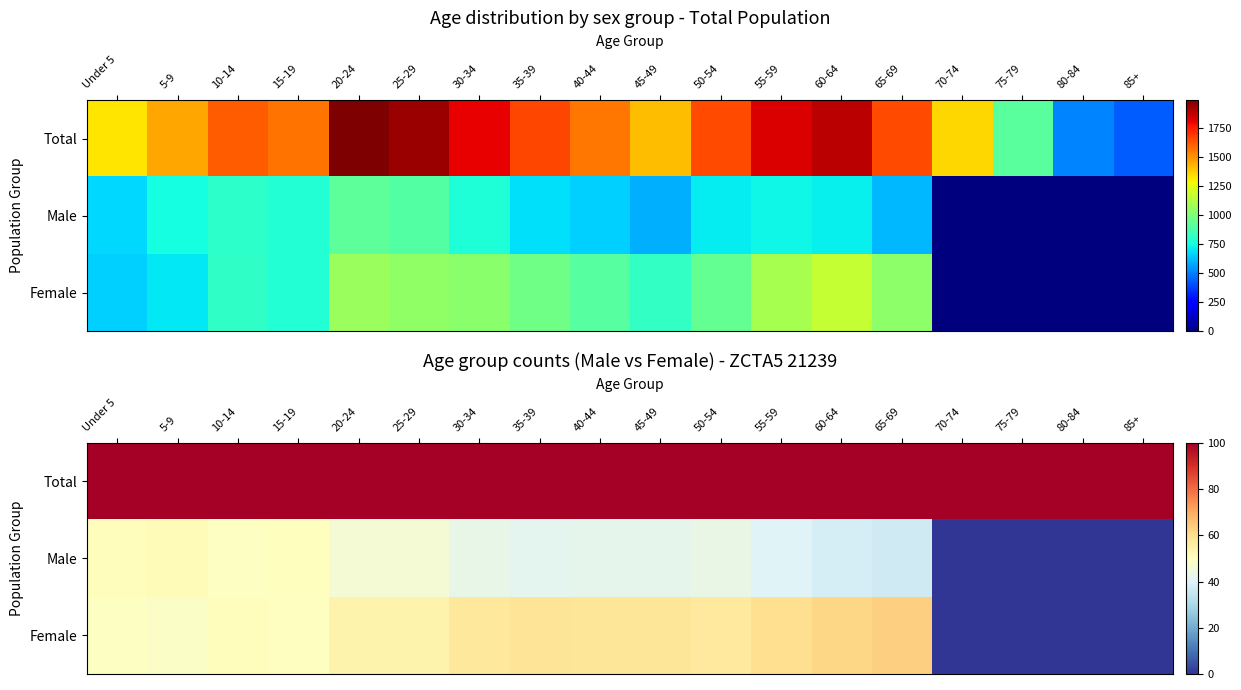

What is the difference between the highest and lowest values at 60-64?

62.0